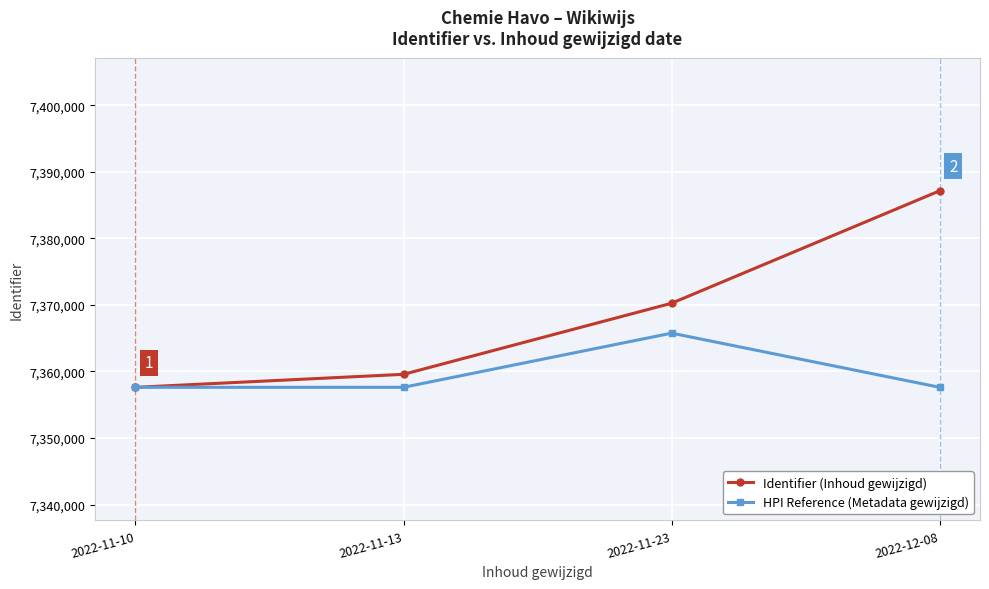

What is the minimum value shown in the chart?

7357614